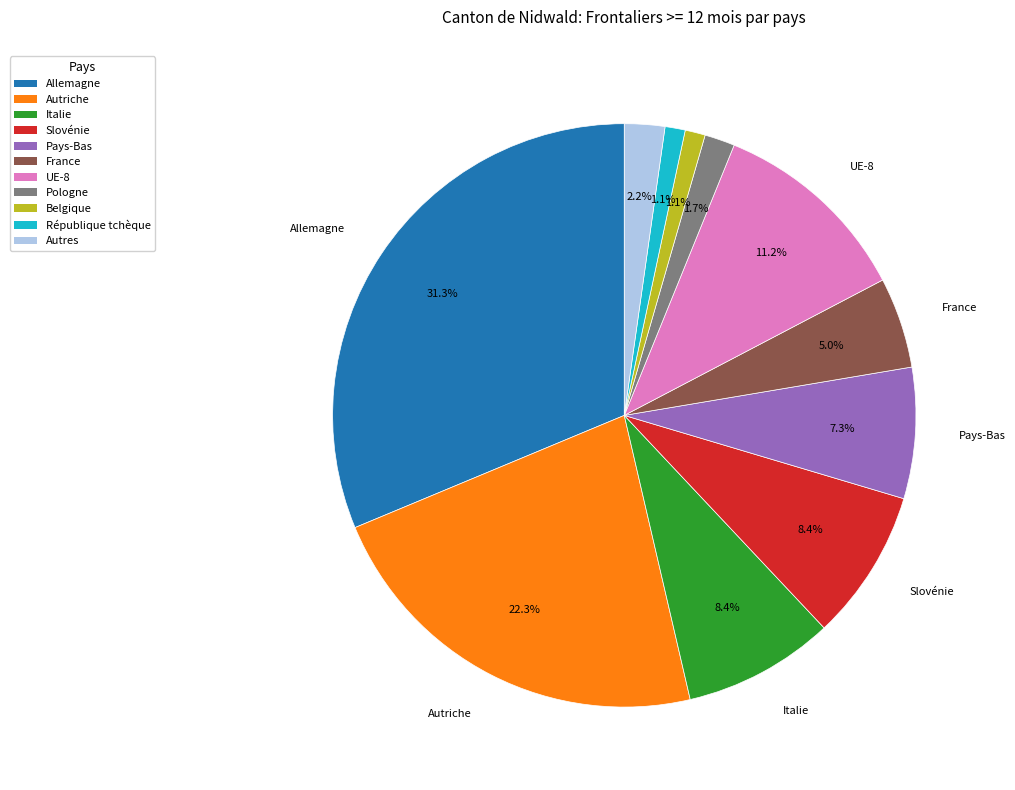

How many segments does this pie chart have?

11